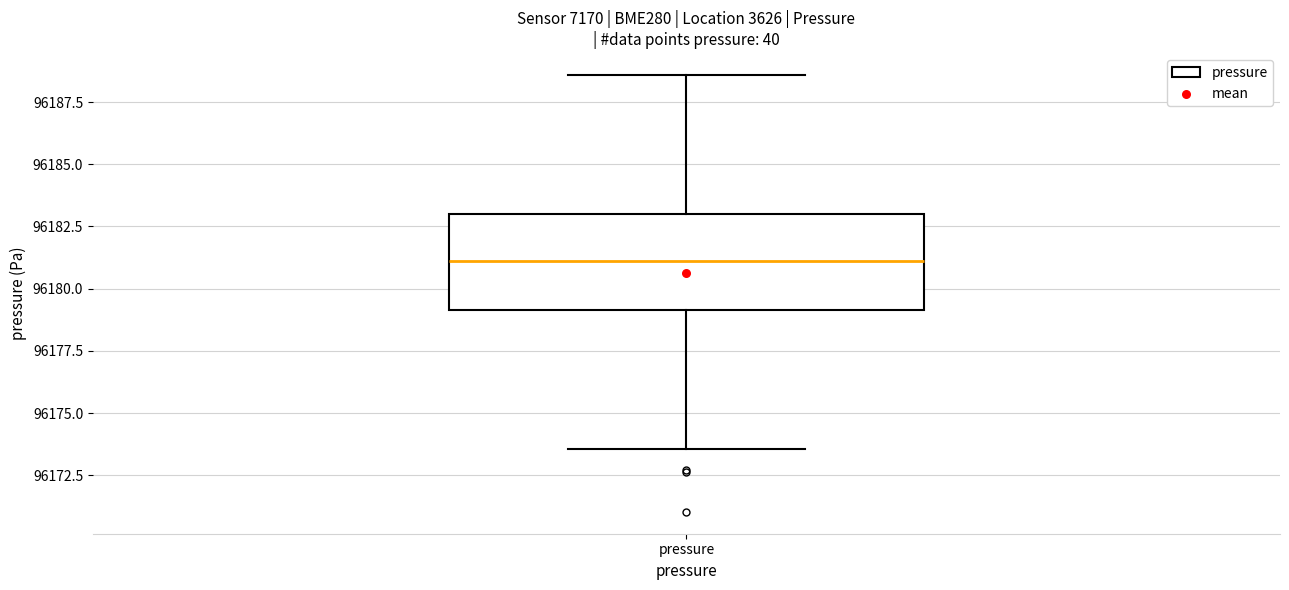

Where does the median line of the box for pressure sit on the y-axis? The values are not printed on the chart, so give them approximately, as read against the axis.

96181.0